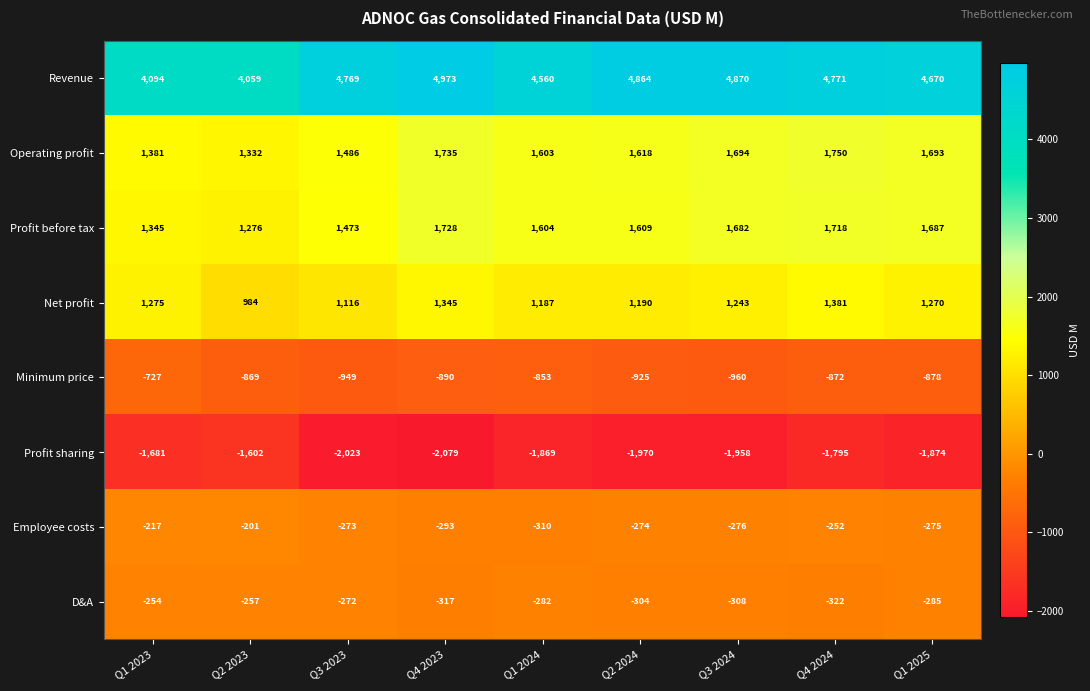

The Minimum price series shows -1265 at Q4 2023. True or false?

False